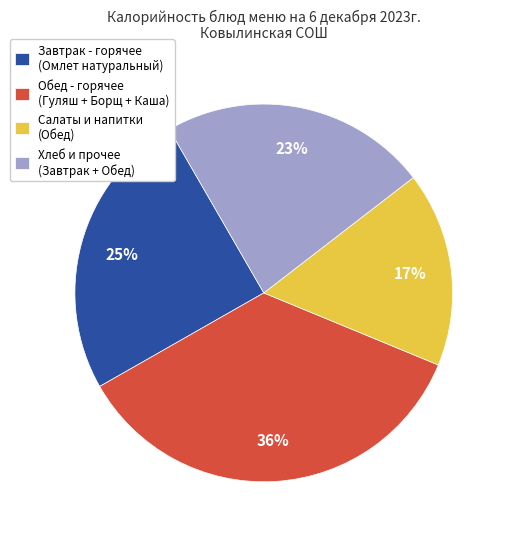

To the nearest percent, what is the average slice percentage?

25%